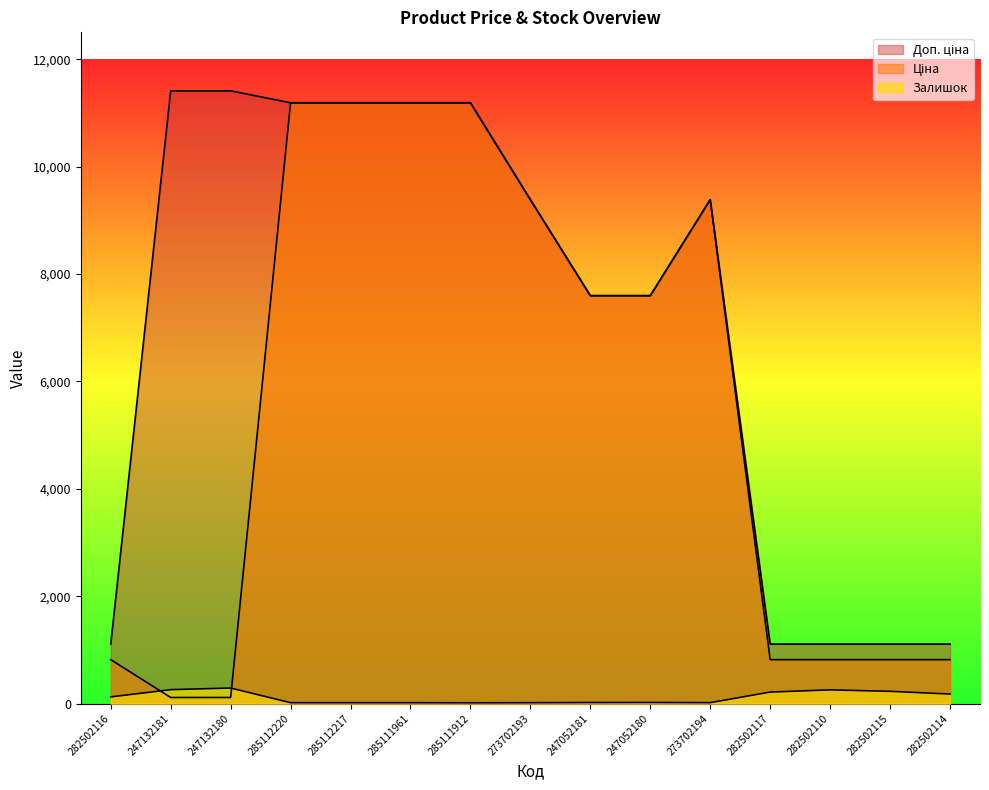

List the series in order of their overall mean, lowest first.

Залишок, Ціна, Доп. ціна